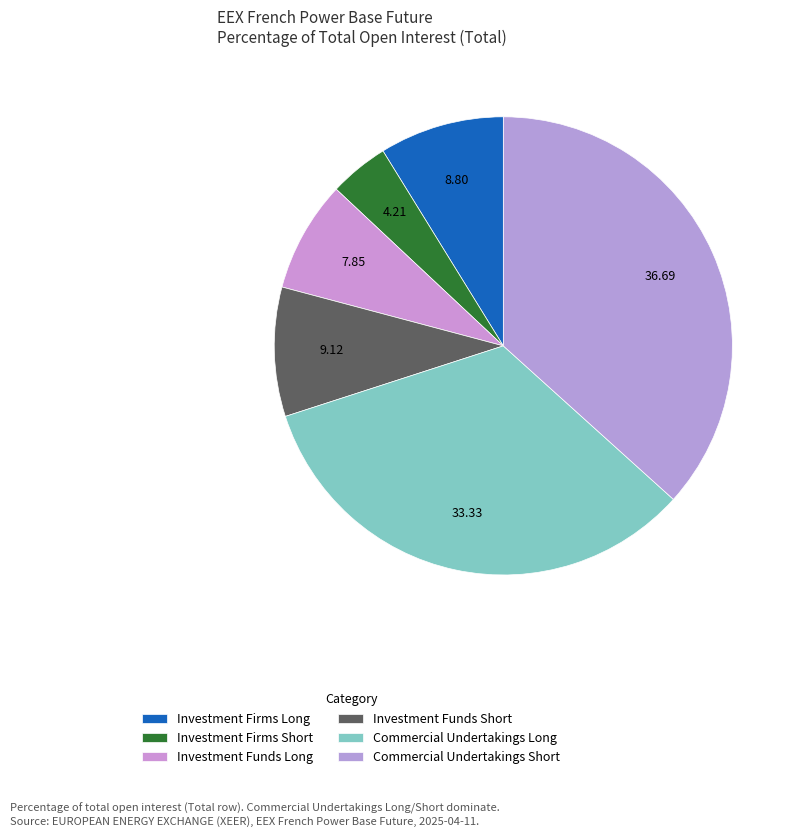

How many slices are in this pie chart?

6